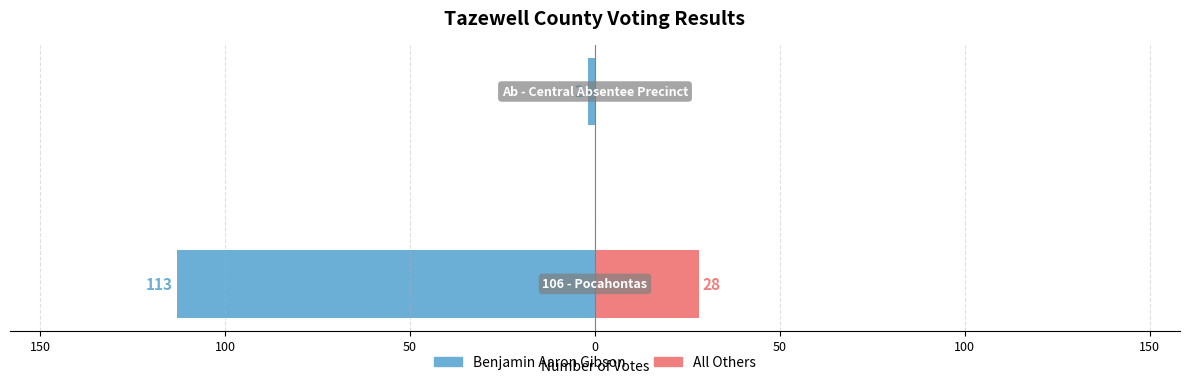

What is the value of the Benjamin Aaron Gibson bar at the 1st from the left?

-113